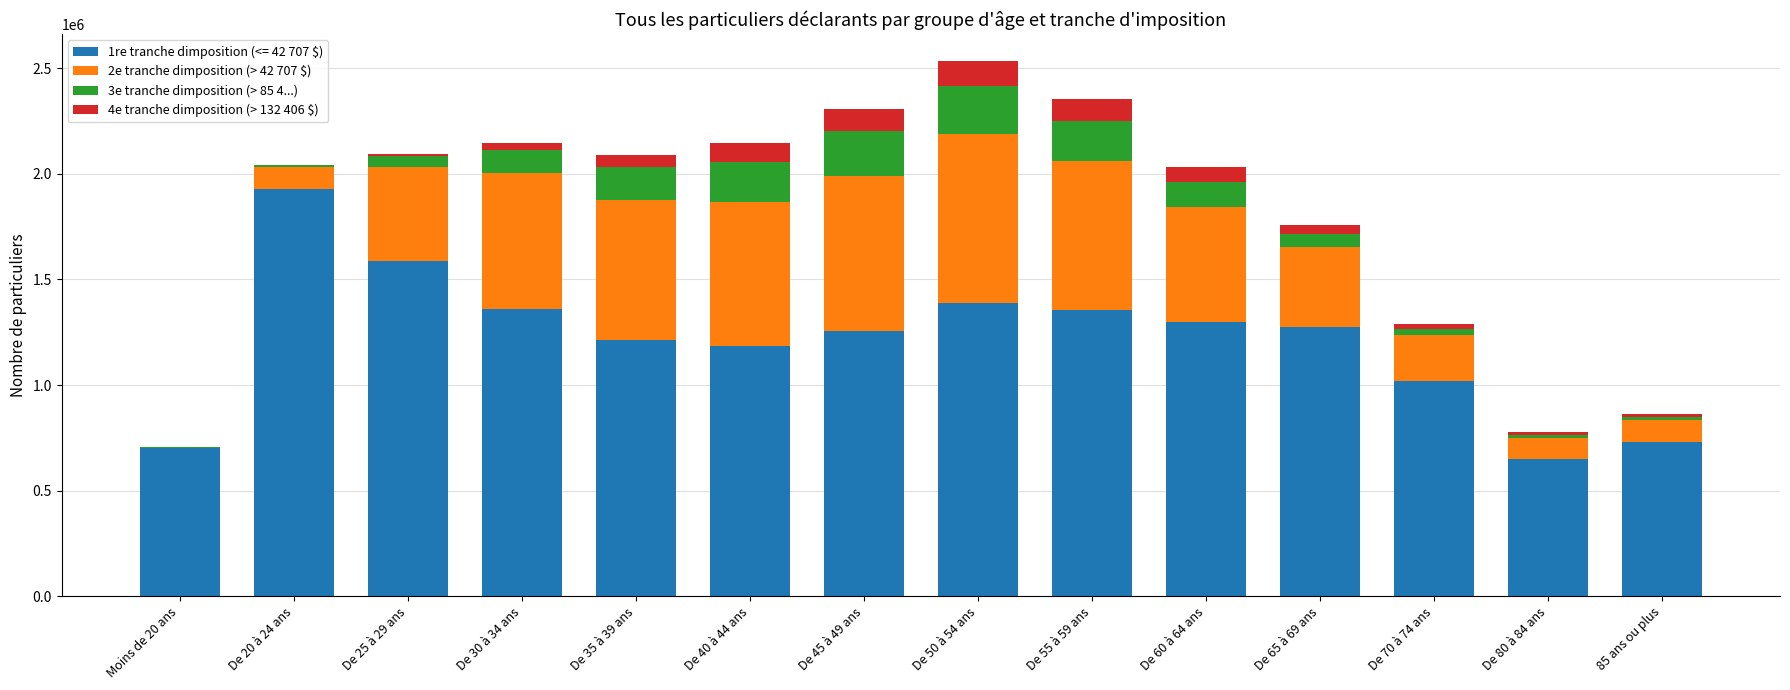

The value of 1re tranche dimposition (<= 42 707 $) at De 30 à 34 ans is 1891688. True or false?

False